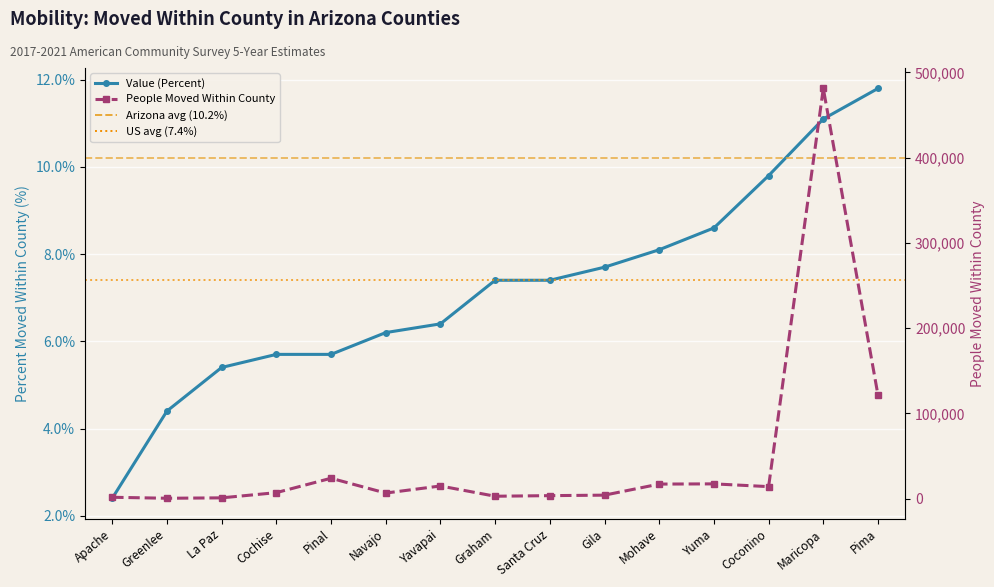

True or false: Value Percent and People Moved Within County intersect in this chart.

False